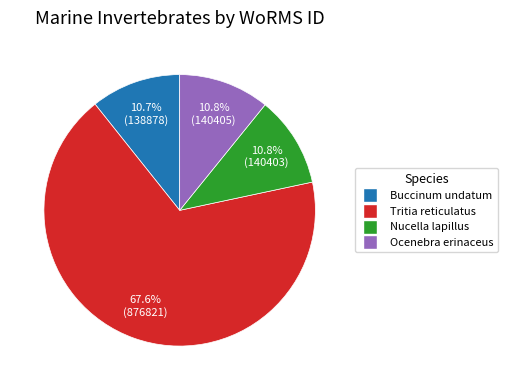

Is there any slice that represents more than half of the pie?

Yes